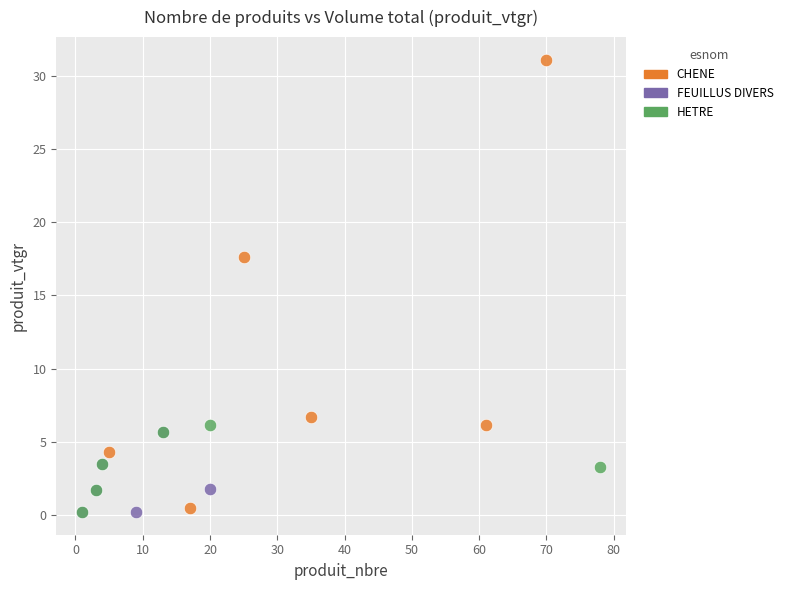

Which series reaches the maximum Y coordinate?

CHENE